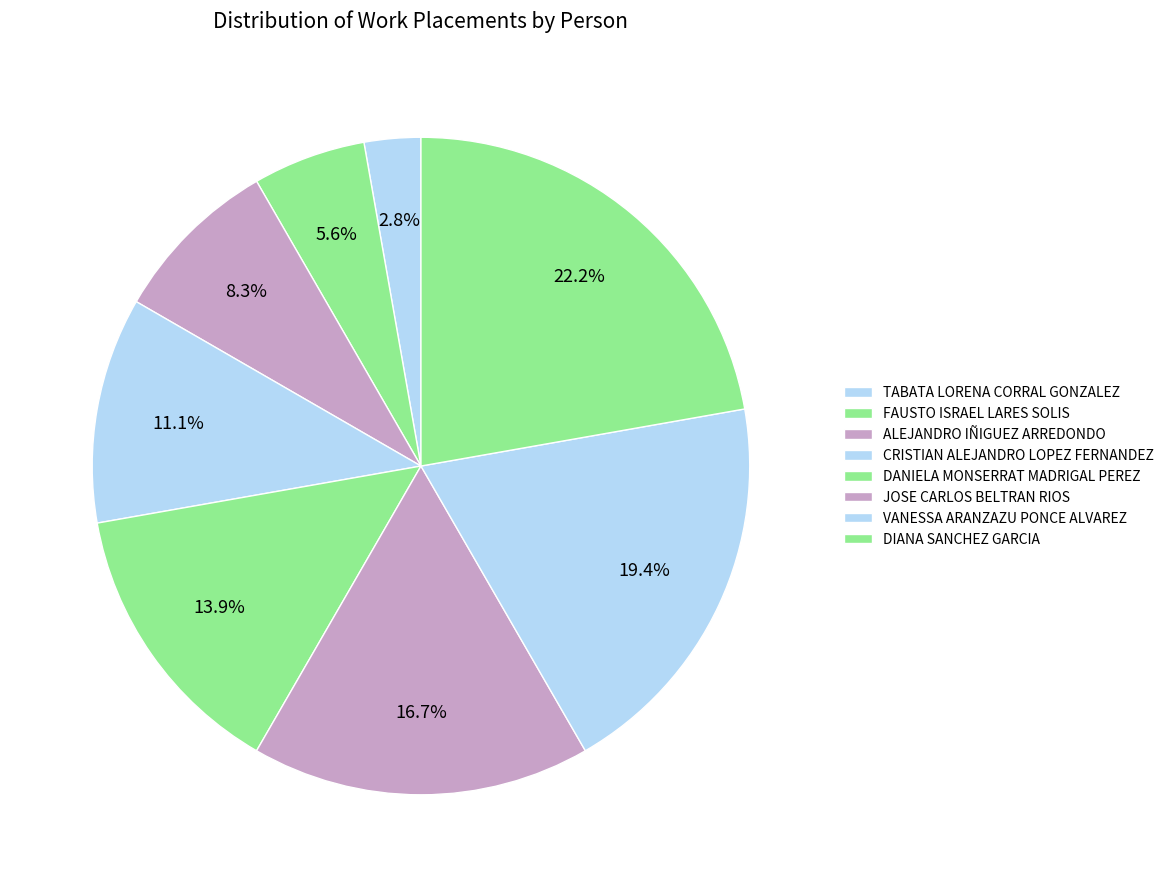

To the nearest percent, what portion does ALEJANDRO IÑIGUEZ ARREDONDO represent?

8%